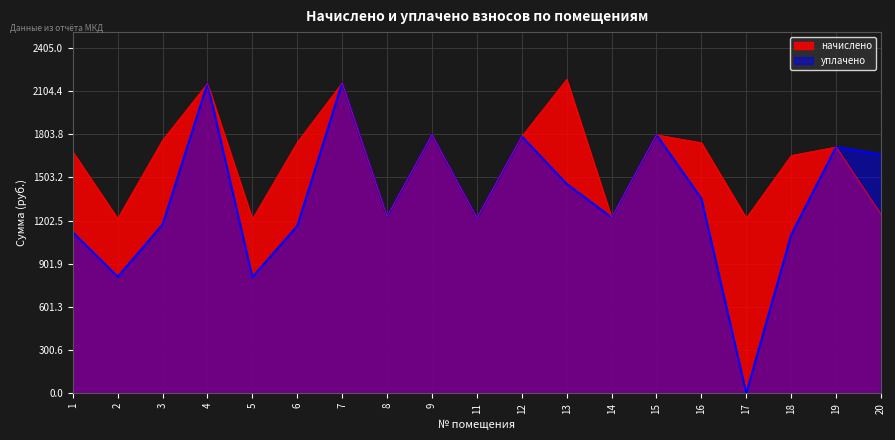

How many interior local valleys does the уплачено series have?

6